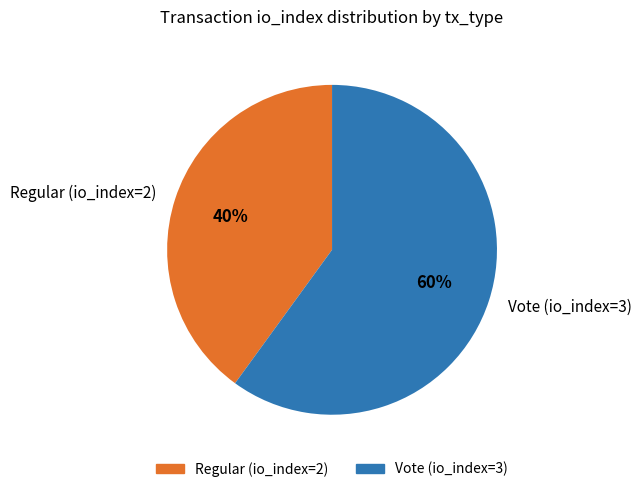

To the nearest percent, what is the combined percentage of Regular (io_index=2) and Vote (io_index=3)?

100%